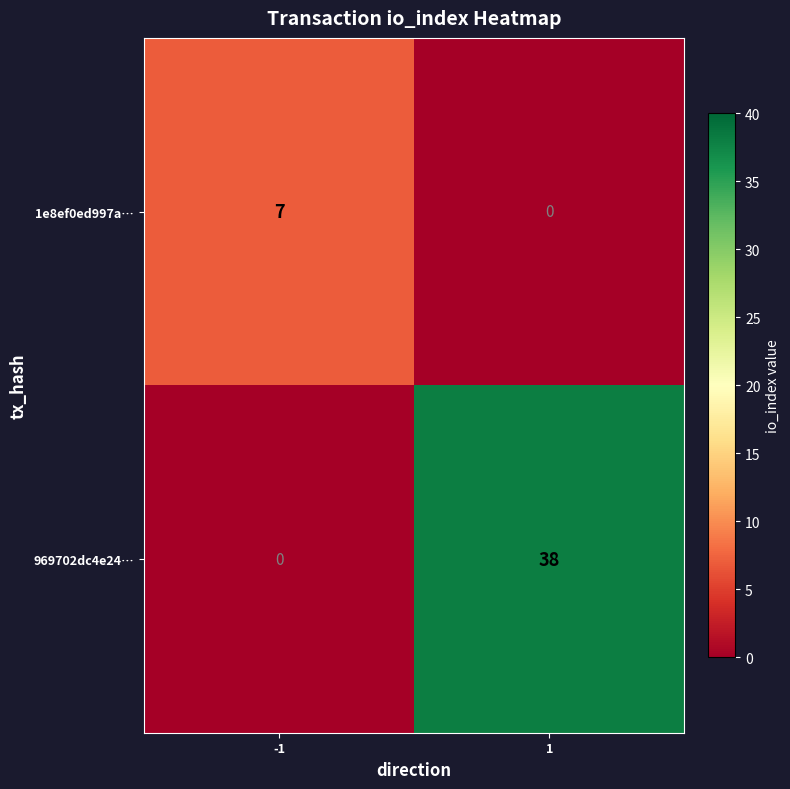

The 1e8ef0ed997a… series shows 7 at -1. True or false?

True